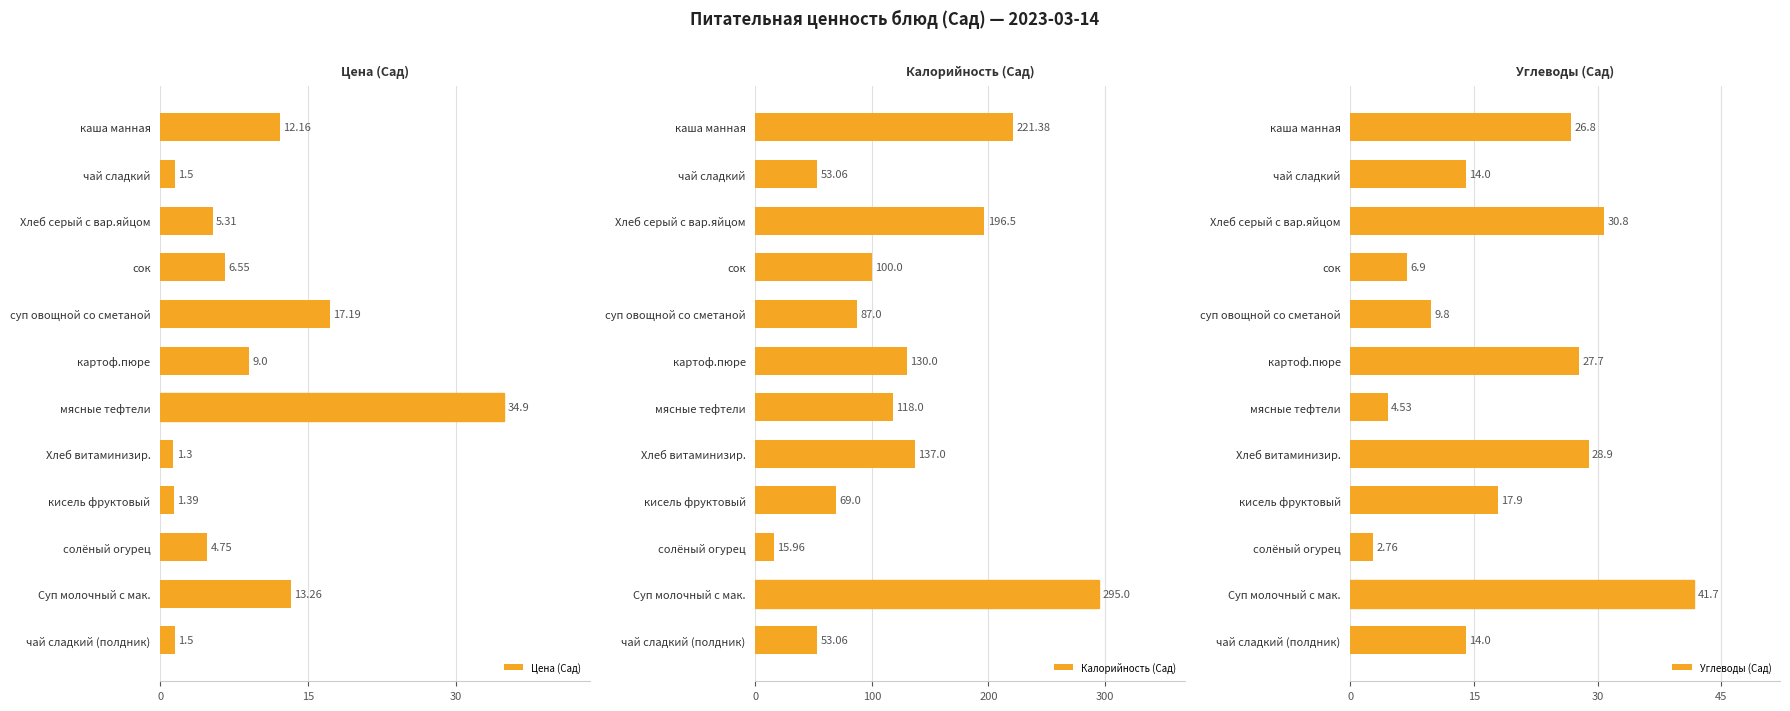

What is the difference between the Углеводы (Сад) values at мясные тефтели and солёный огурец?

1.8